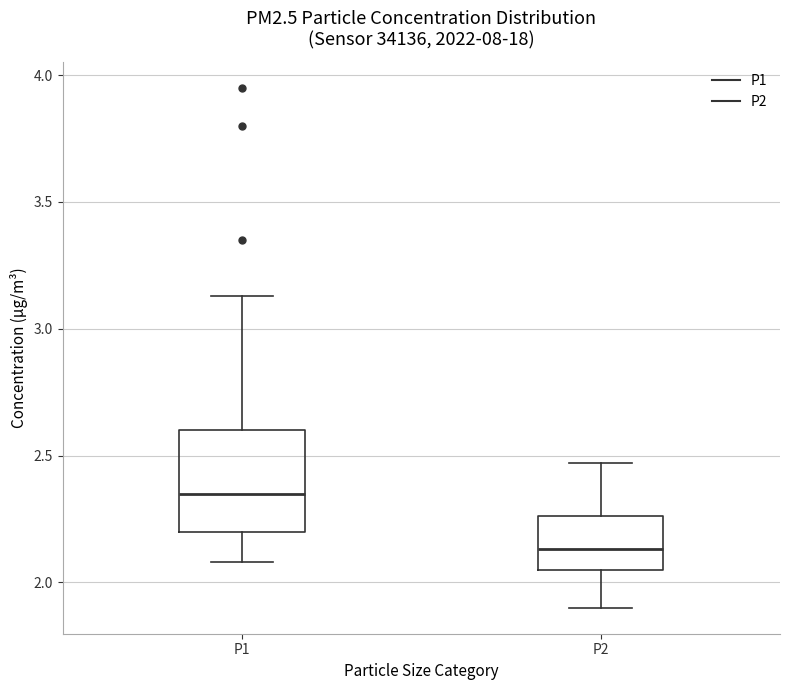

Reading left to right, read every box against the y-axis: the position of its median line, the range the box covers, and the ends of its whiskers. The values are not printed on the chart, so give them approximately, as read against the axis.

P1: median 2.35, box 2.20 to 2.60, whiskers 2.10 to 3.15
P2: median 2.15, box 2.05 to 2.25, whiskers 1.90 to 2.45